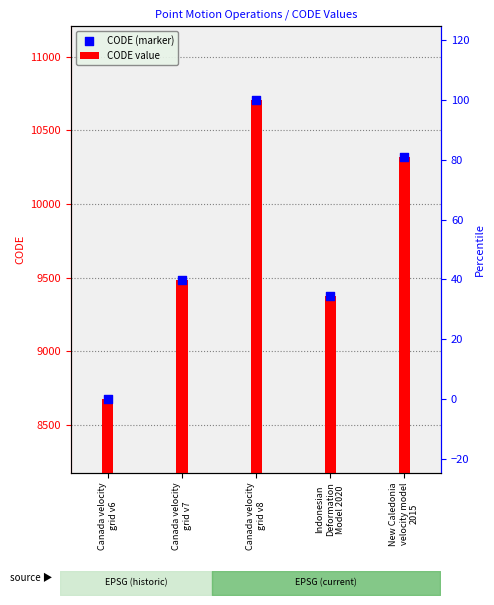

What are all the series names shown in the legend?

CODE value, CODE (marker)